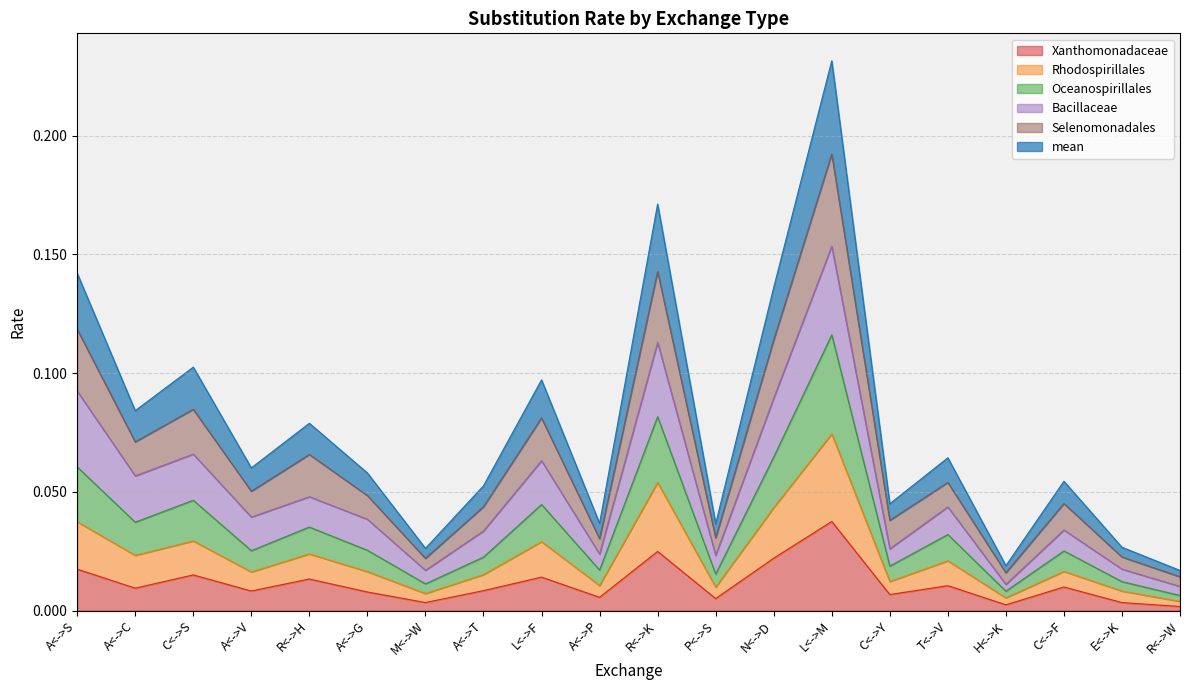

At which category is the sum across all series the highest?

L<->M